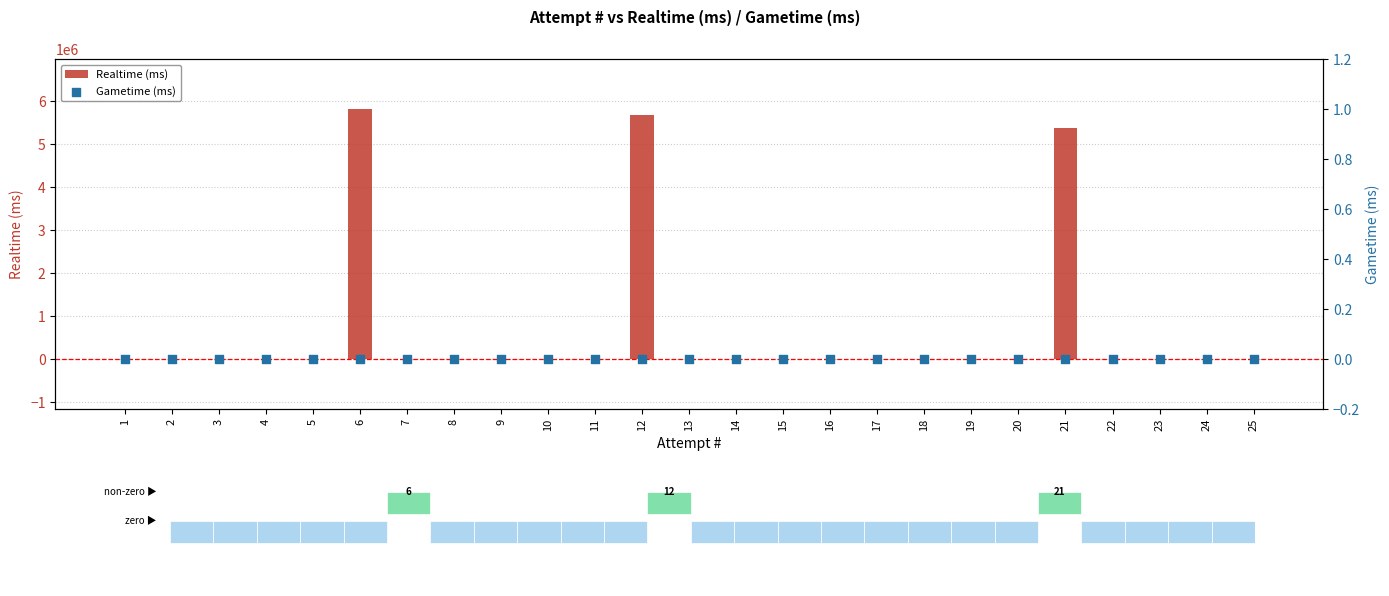

At which category is the sum across all series the highest?

6